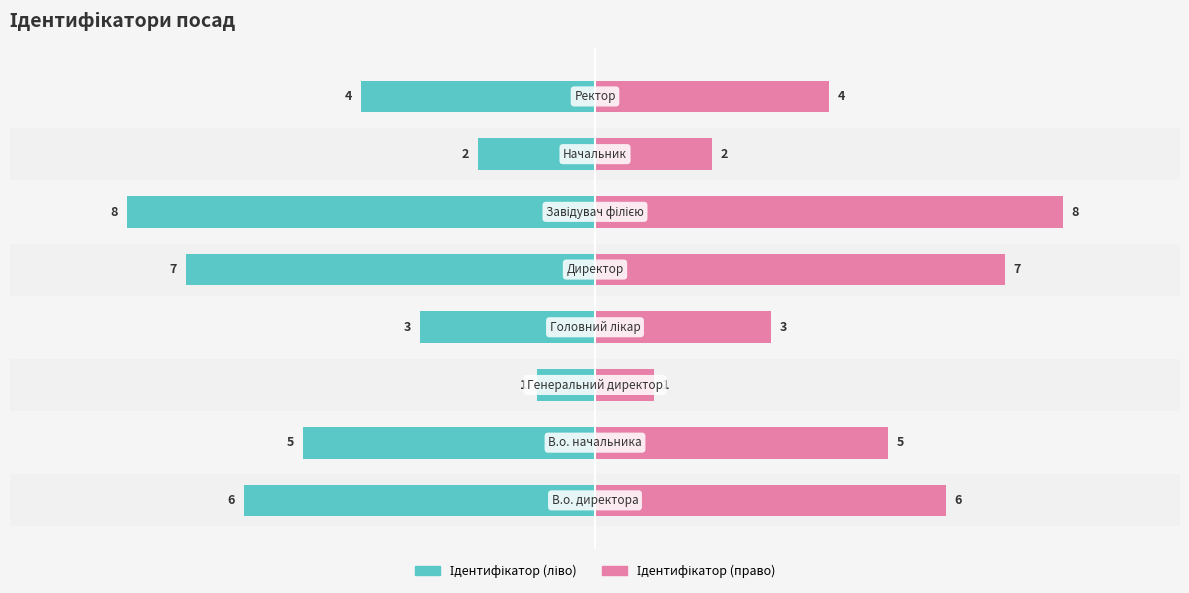

How many bars are there in each group?

2